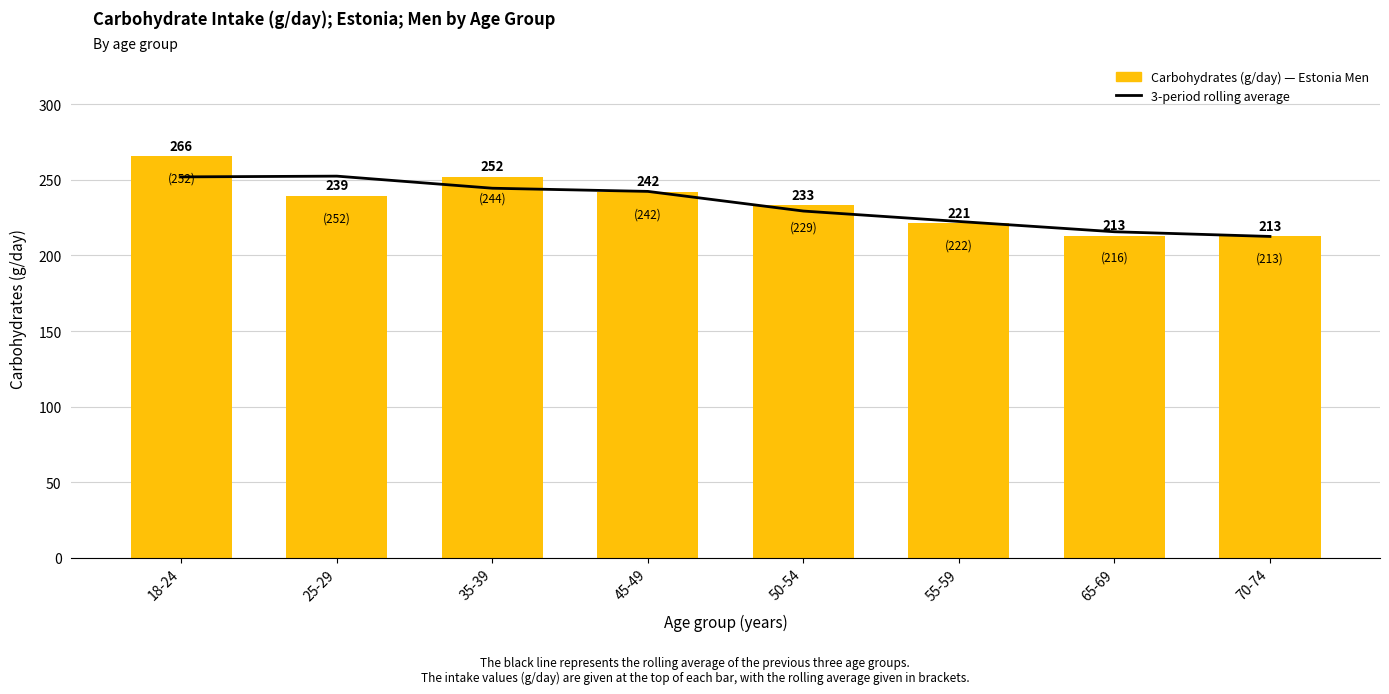

Which label corresponds to the largest value in the chart?

18-24